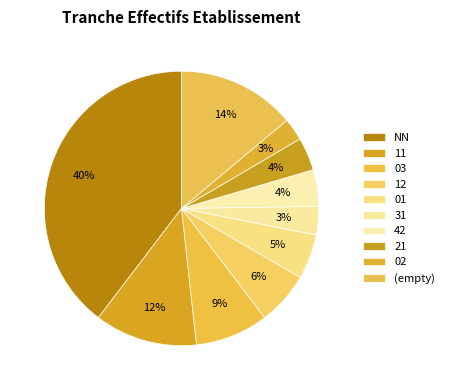

To the nearest percent, what is the average slice percentage?

10%